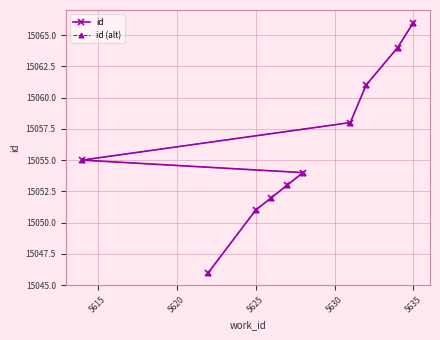

What is the maximum value for id (alt)?

15066